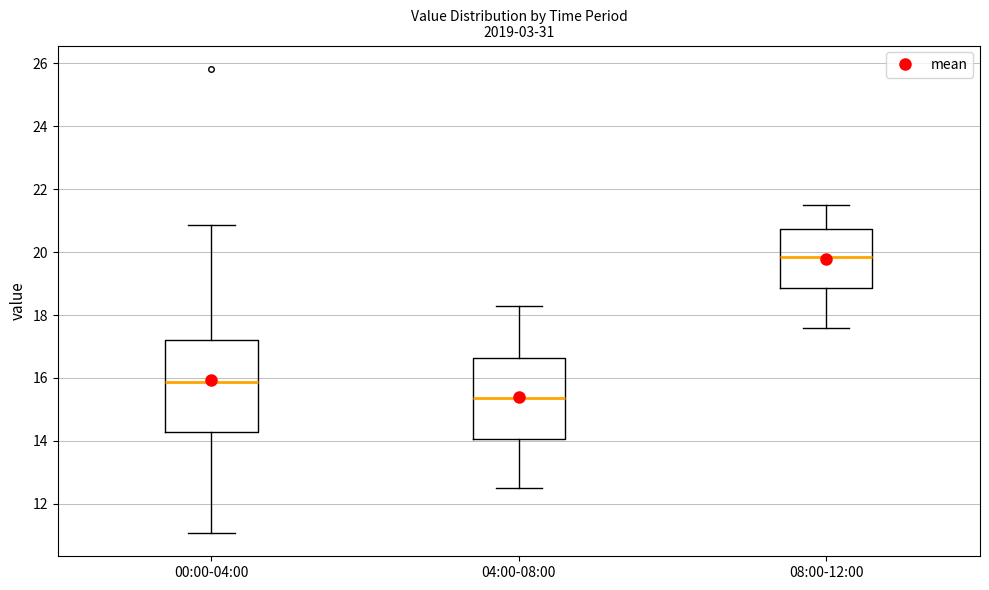

Reading left to right, read every box against the y-axis: the position of its median line, the range the box covers, and the ends of its whiskers. The values are not printed on the chart, so give them approximately, as read against the axis.

00:00-04:00: median 15.8, box 14.2 to 17.2, whiskers 11.0 to 20.8
04:00-08:00: median 15.4, box 14.0 to 16.6, whiskers 12.6 to 18.4
08:00-12:00: median 19.8, box 18.8 to 20.8, whiskers 17.6 to 21.6